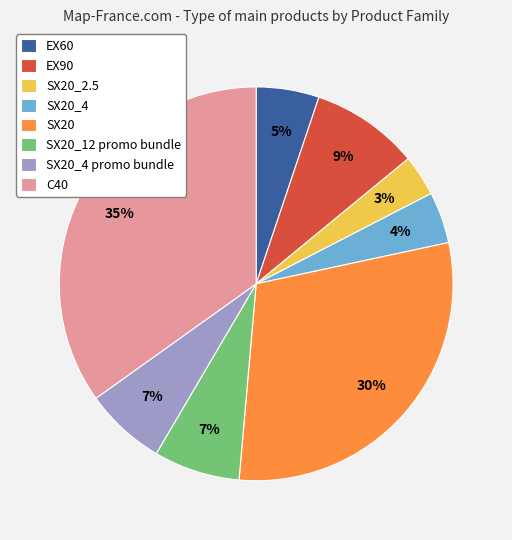

Which has a higher value, SX20_12 promo bundle or SX20?

SX20